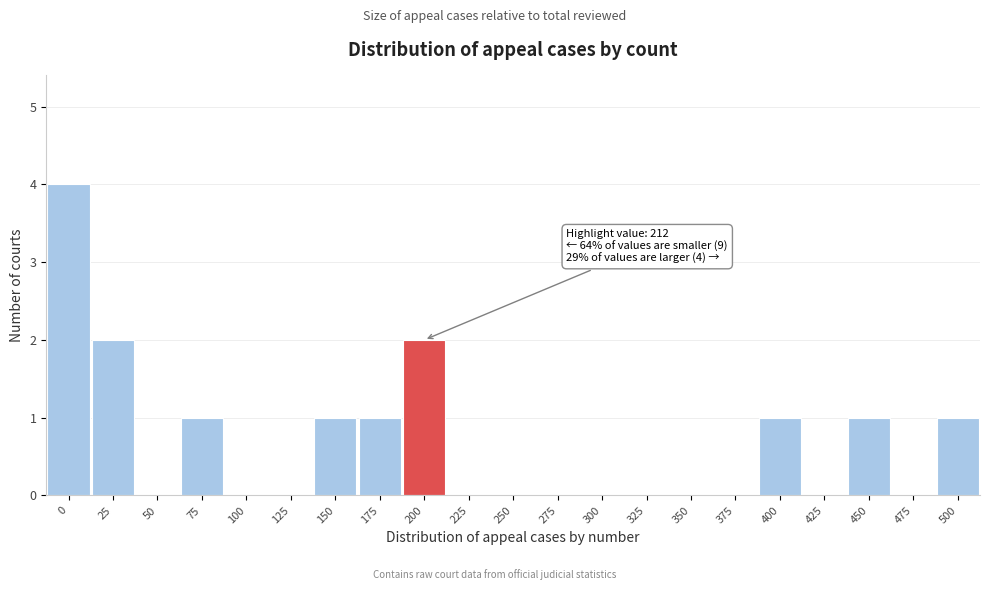

Reading left to right, what are all the values shown in this chart?

0=4	25=2	50=0	75=1	100=0	125=0	150=1	175=1	200=2	225=0	250=0	275=0	300=0	325=0	350=0	375=0	400=1	425=0	450=1	475=0	500=1